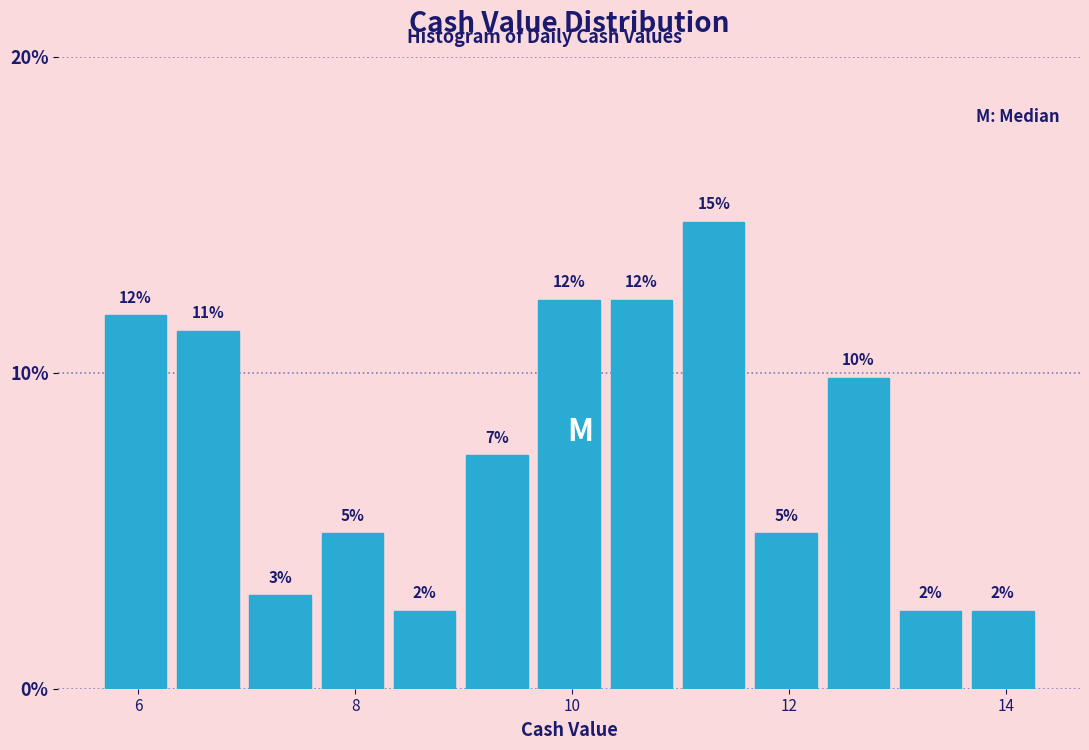

Around what value on the x-axis is the tallest bar? Give the approximate position of its centre, as read against the axis.

11.4